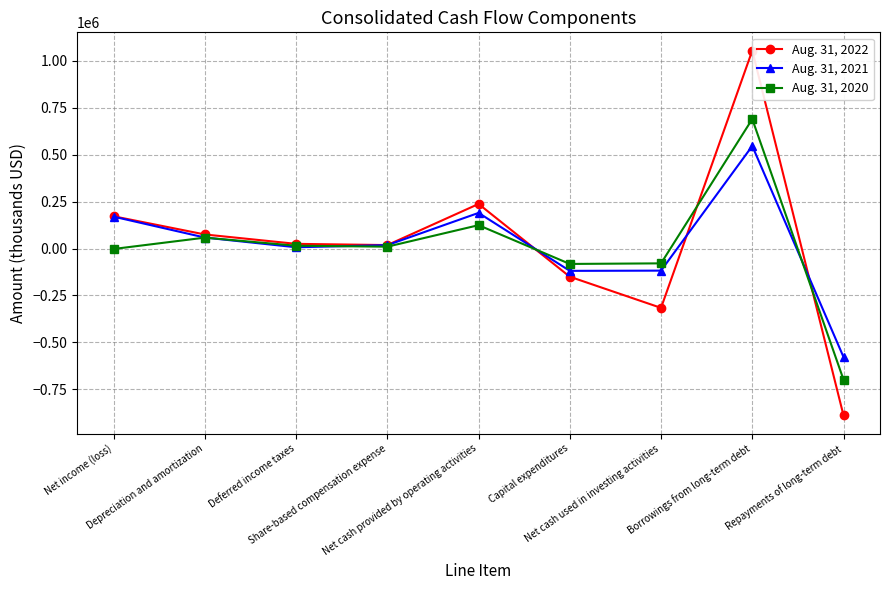

What is the highest value of the Aug. 31, 2021 series?

546706